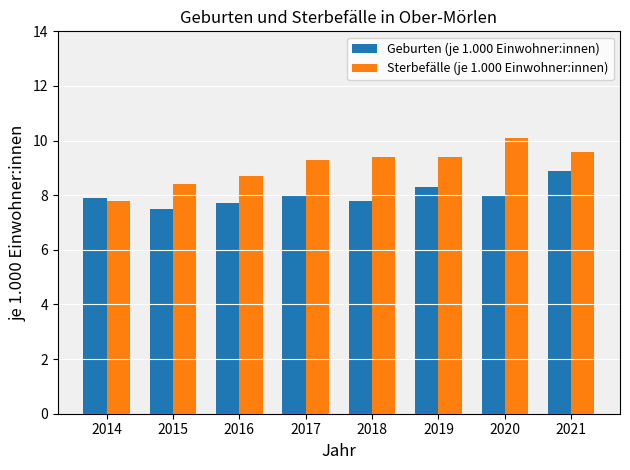

Is it true that Sterbefälle (je 1.000 Einwohner:innen) equals 9.6 at 2021?

True